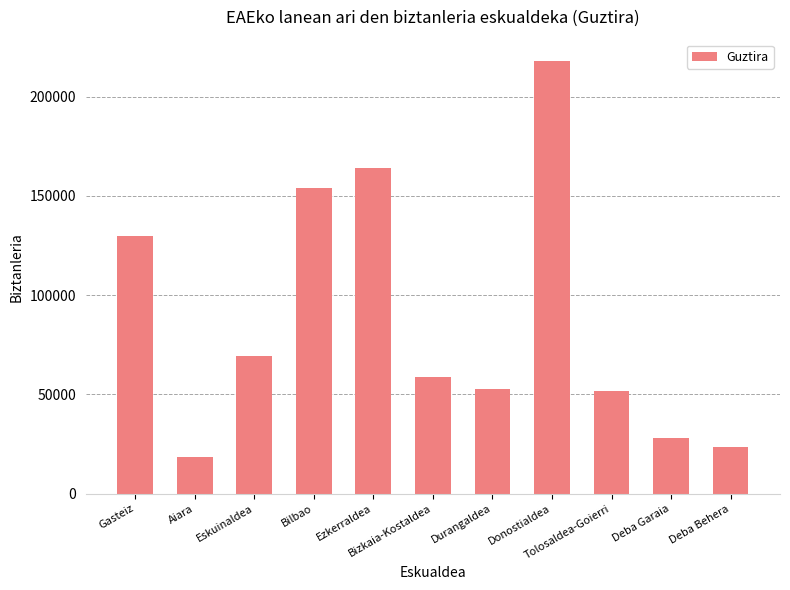

What is the difference between the maximum and minimum values?

199487.3